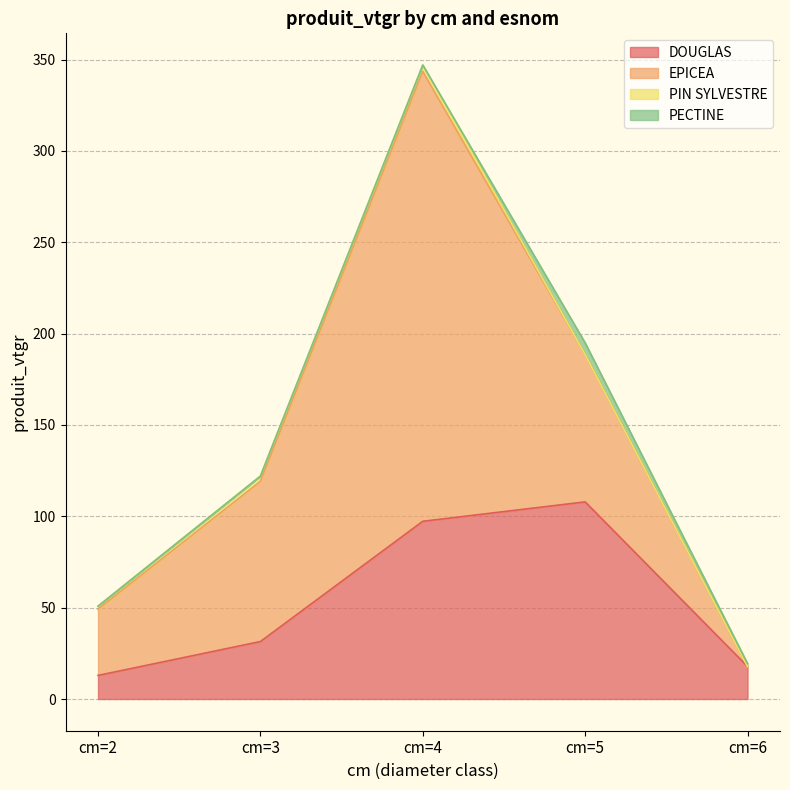

After their last crossing, which series has the higher values: PIN SYLVESTRE or PECTINE?

PECTINE